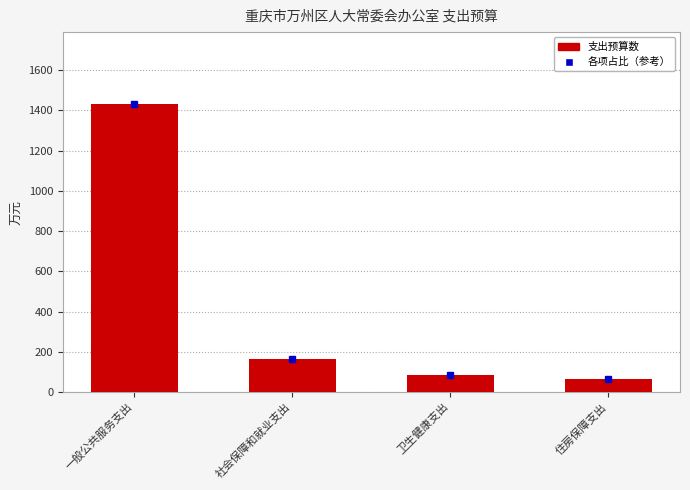

What is the minimum value shown in the chart?

66.1